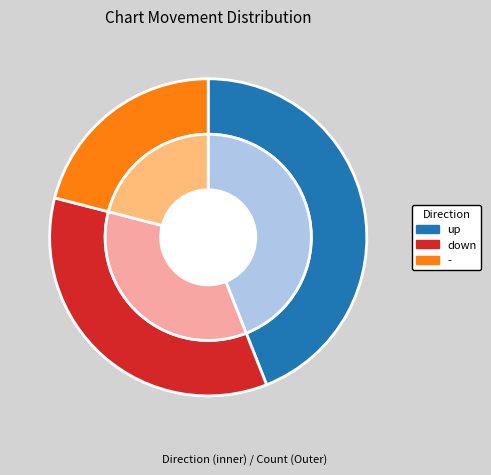

Is it true that - is 21% of the pie?

True